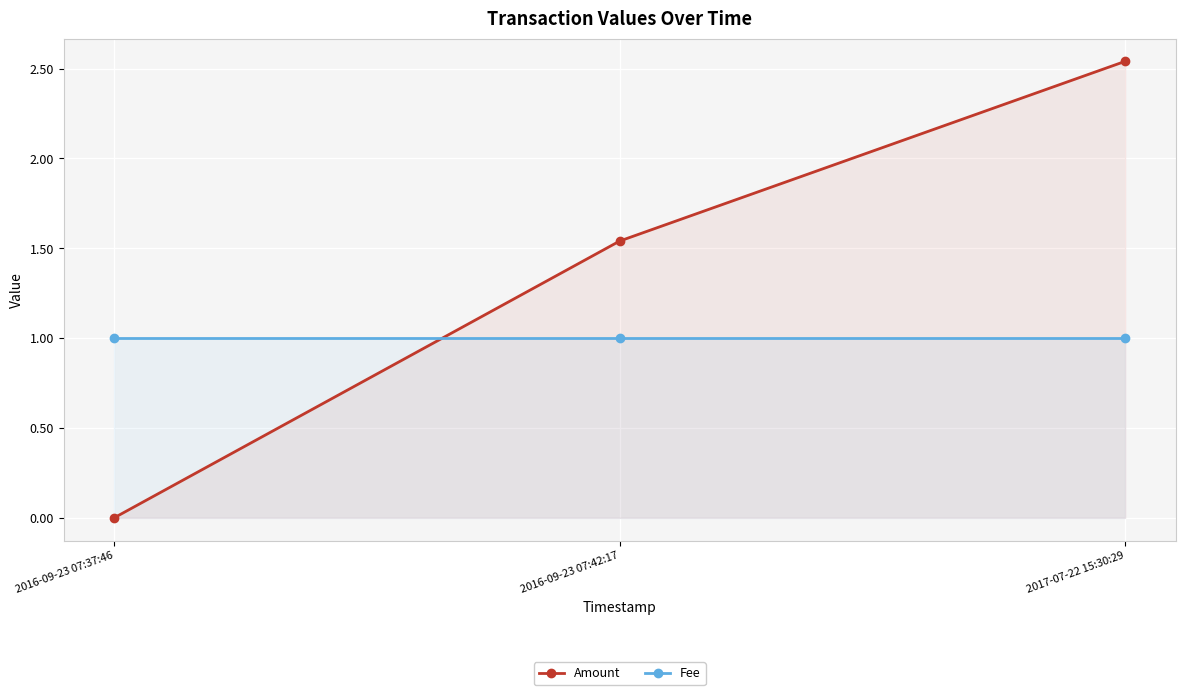

The value of Amount at 2016-09-23 07:37:46 is 1.0. True or false?

False